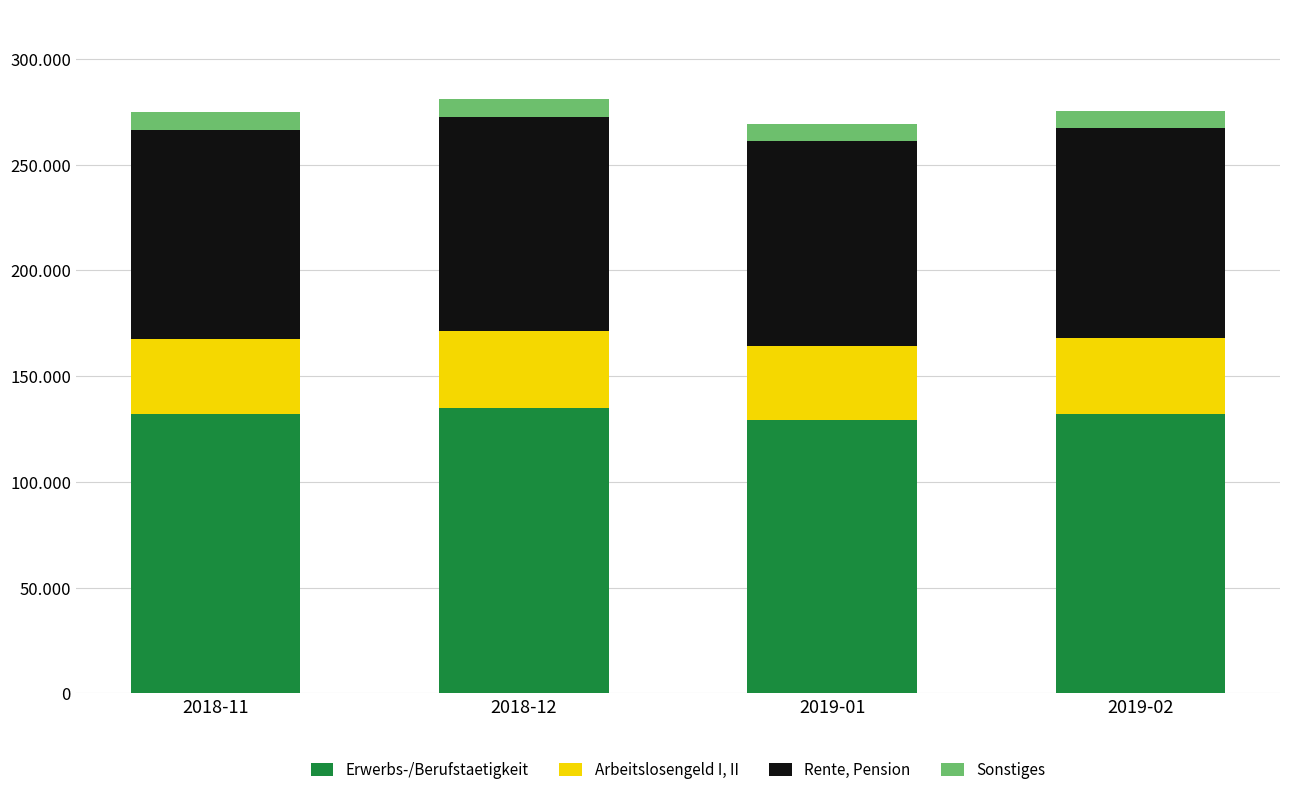

What is the label of the 2nd bar from the right?

2019-01